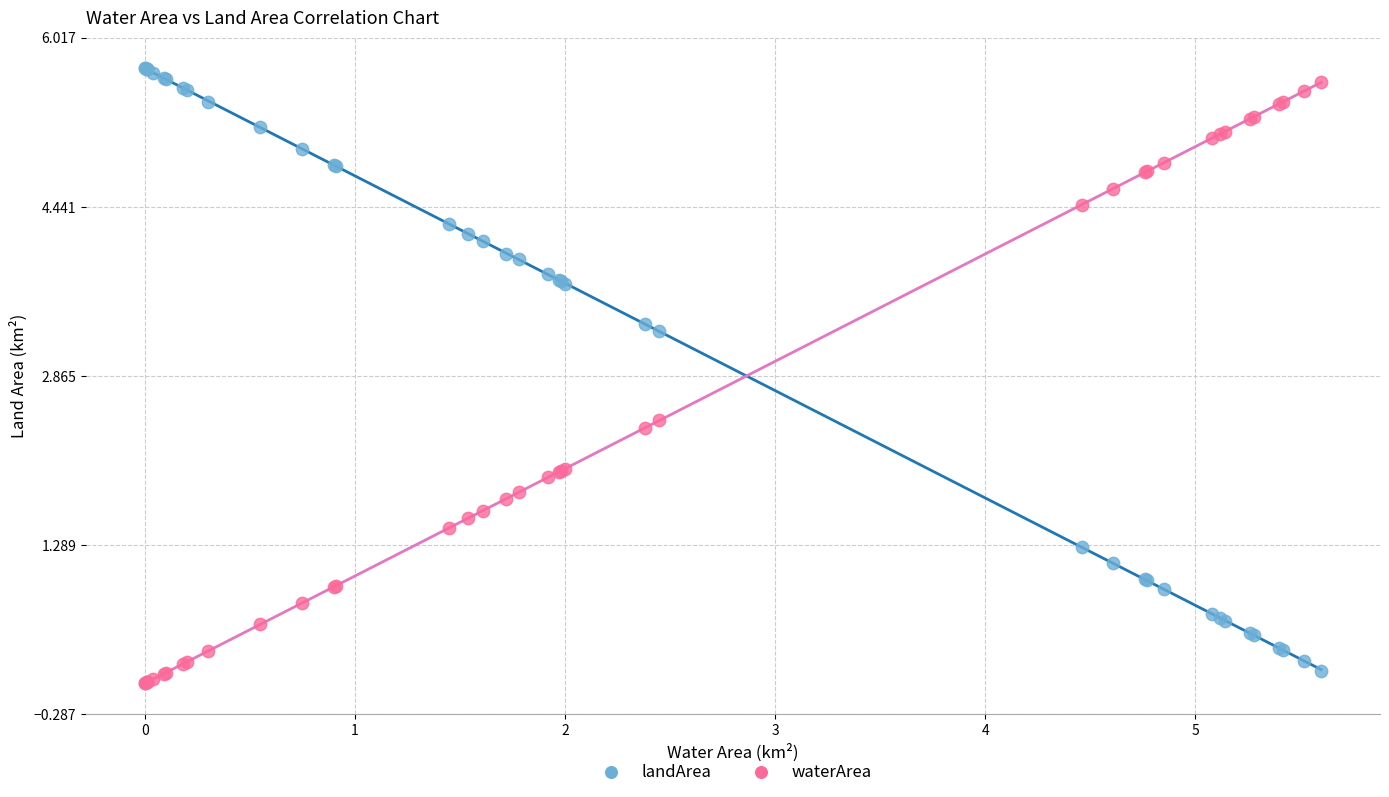

What are all the series names shown in the legend?

landArea, waterArea